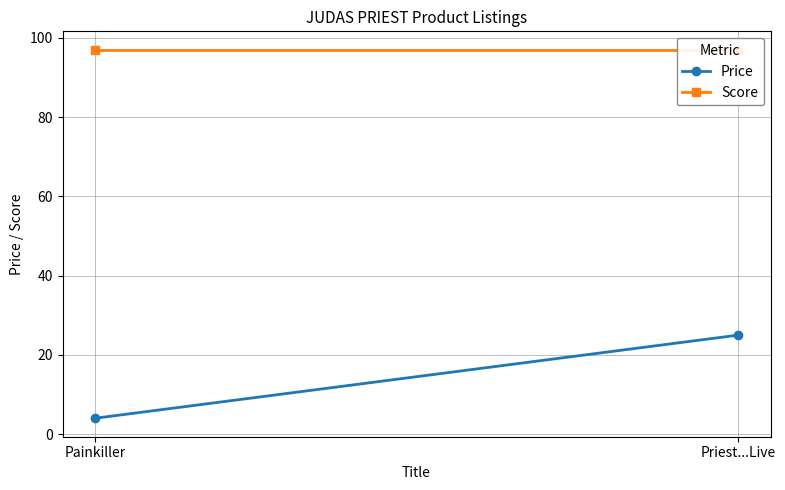

What is the label of the 2nd point from the right?

Painkiller